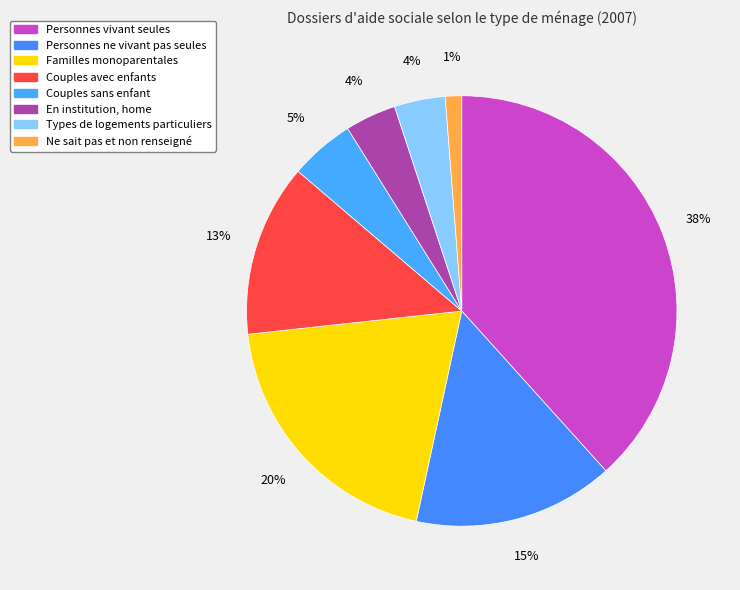

What is the total percentage of En institution, home and Personnes vivant seules?

42.2%